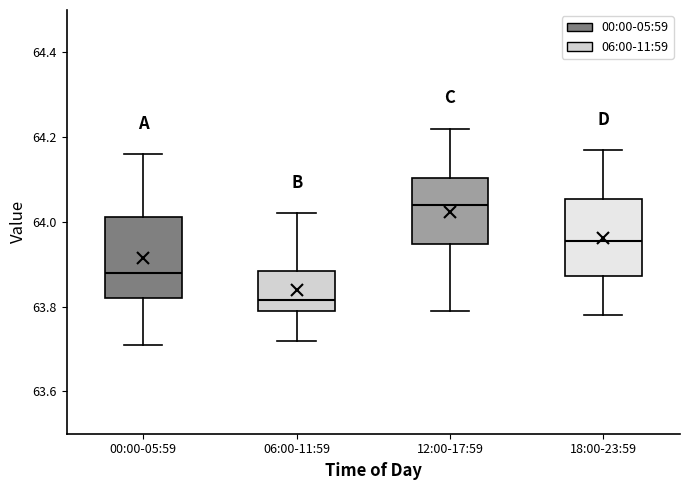

Which box has the lowest median line?

06:00-11:59